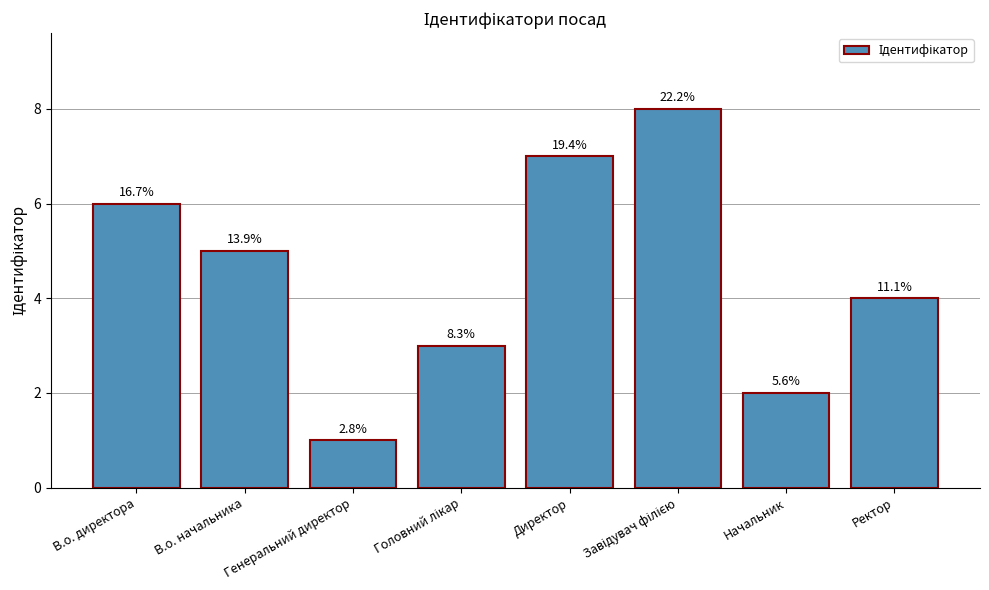

How many bars are there in total?

8